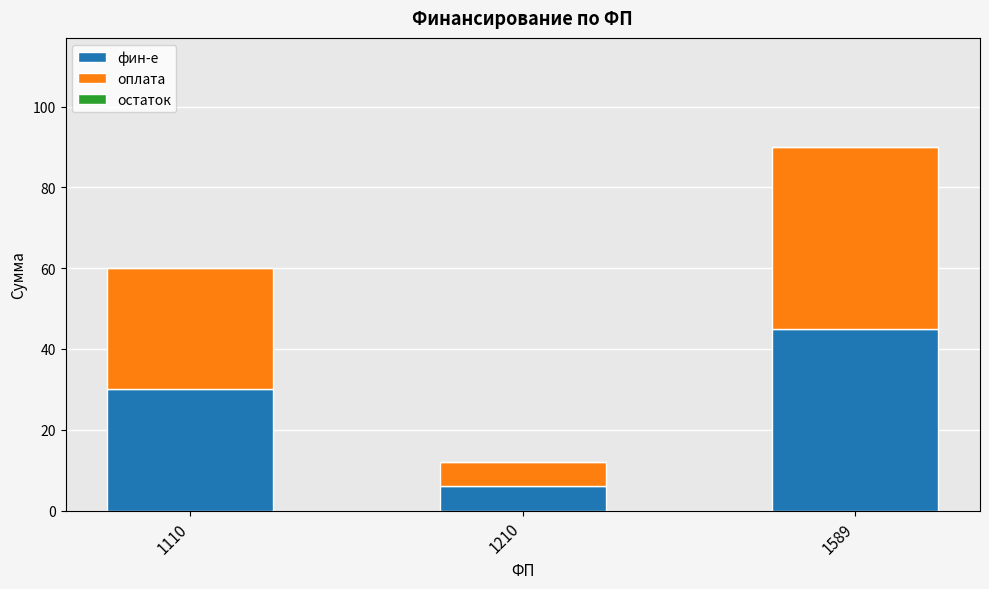

How many bars are there in total?

3